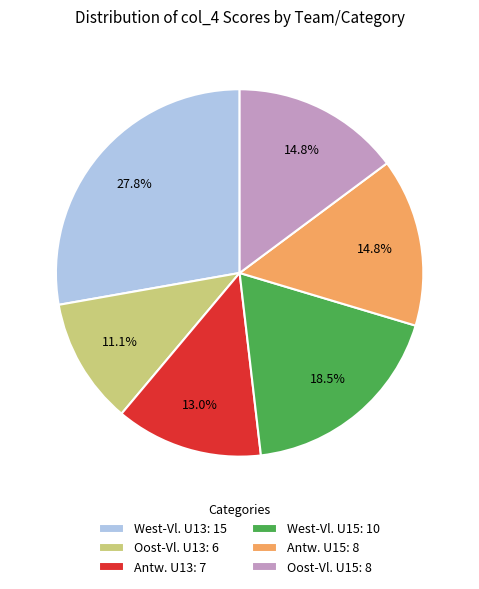

Combined, do Oost-Vl. U13: 6 and West-Vl. U15: 10 account for over 50%?

No